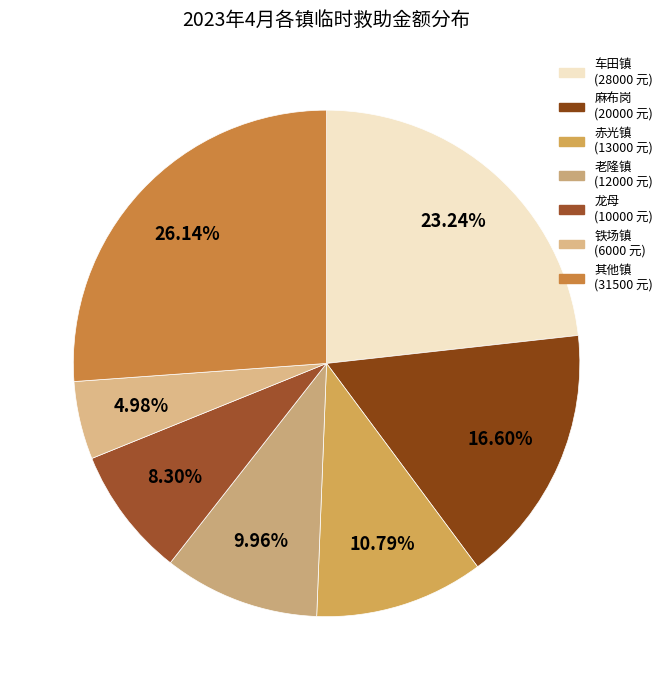

Count the number of slices in the pie.

7